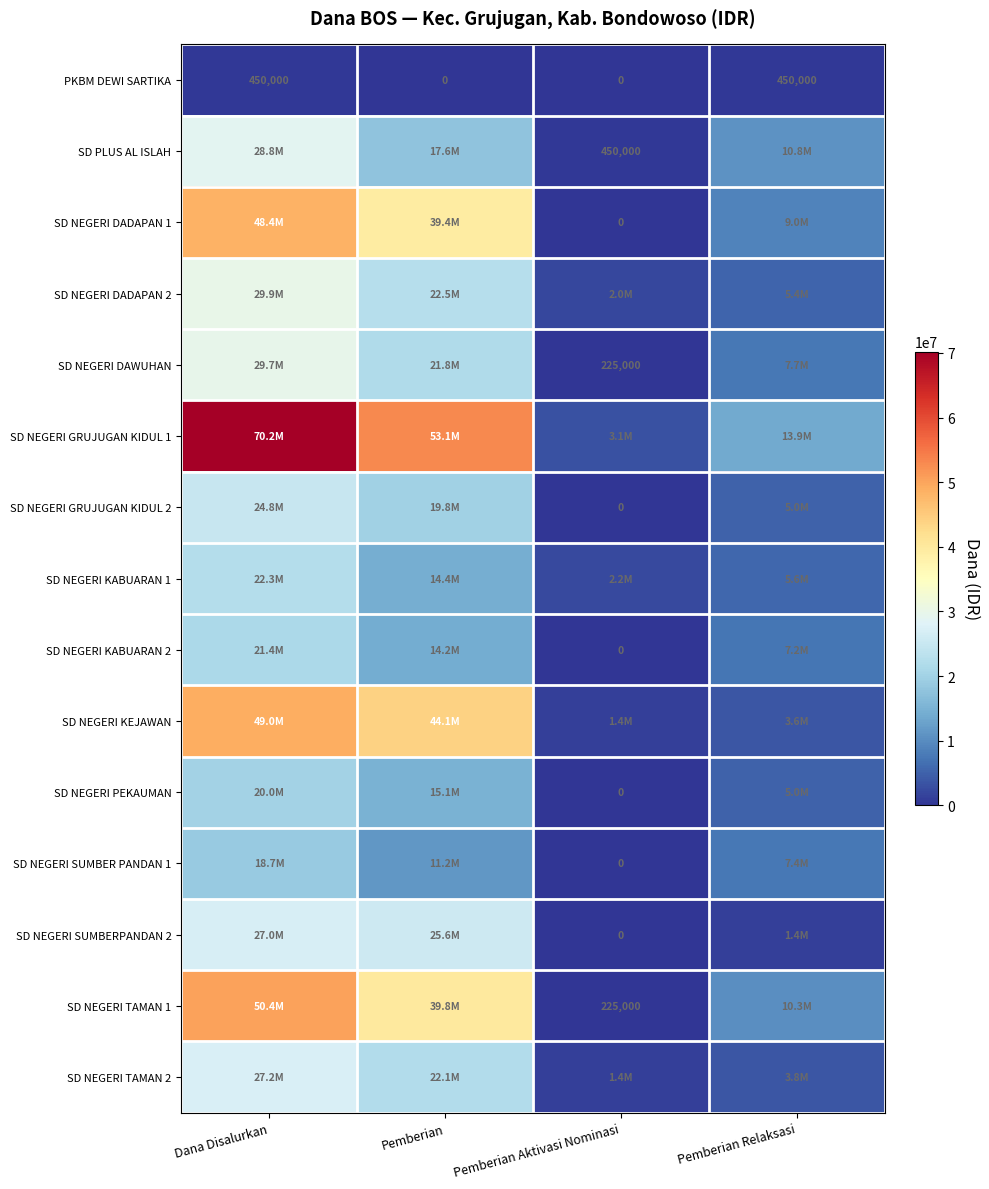

Between Pemberian Relaksasi and Dana Disalurkan, which is larger?

Pemberian Relaksasi